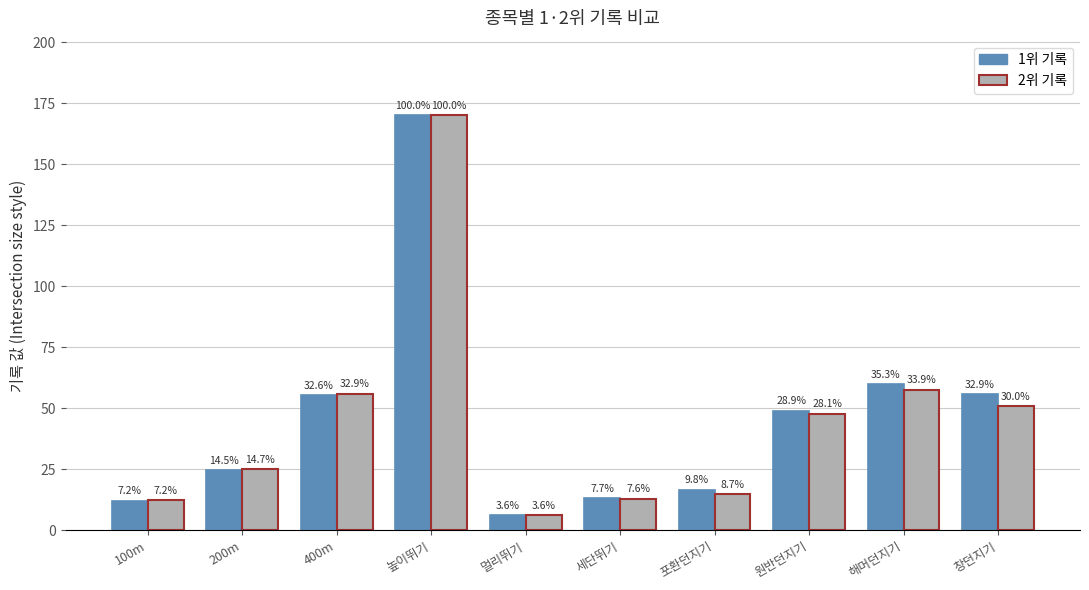

Are the bars grouped side by side (vs. stacked)?

Yes